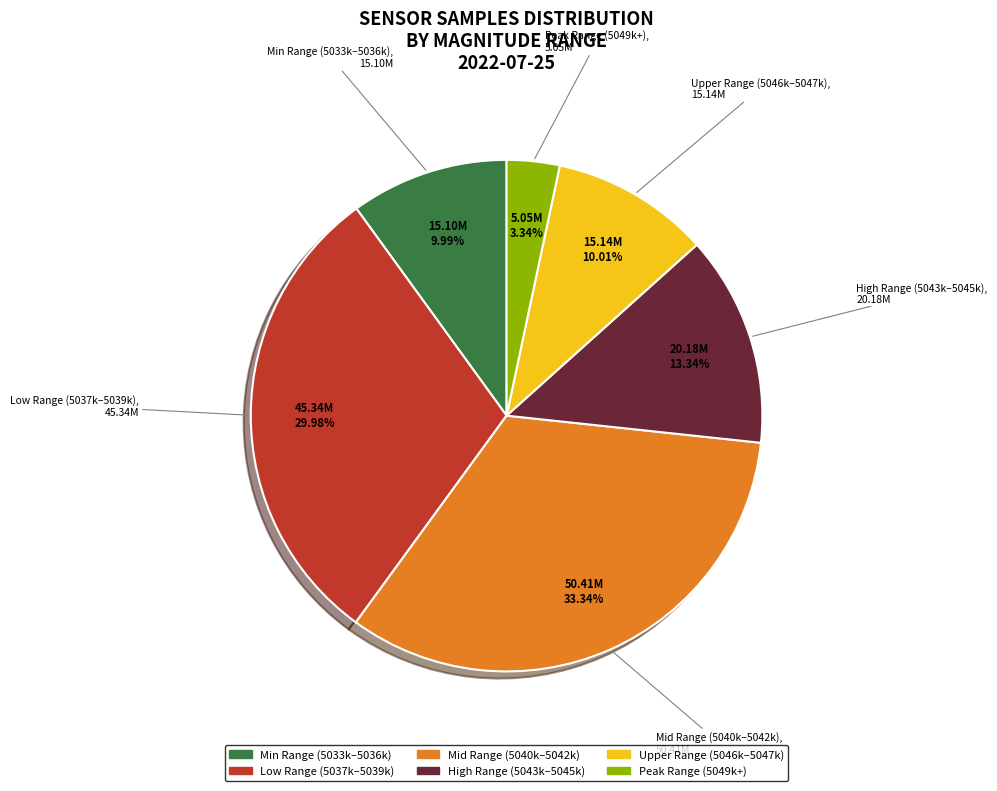

Is there a majority slice in this chart?

No